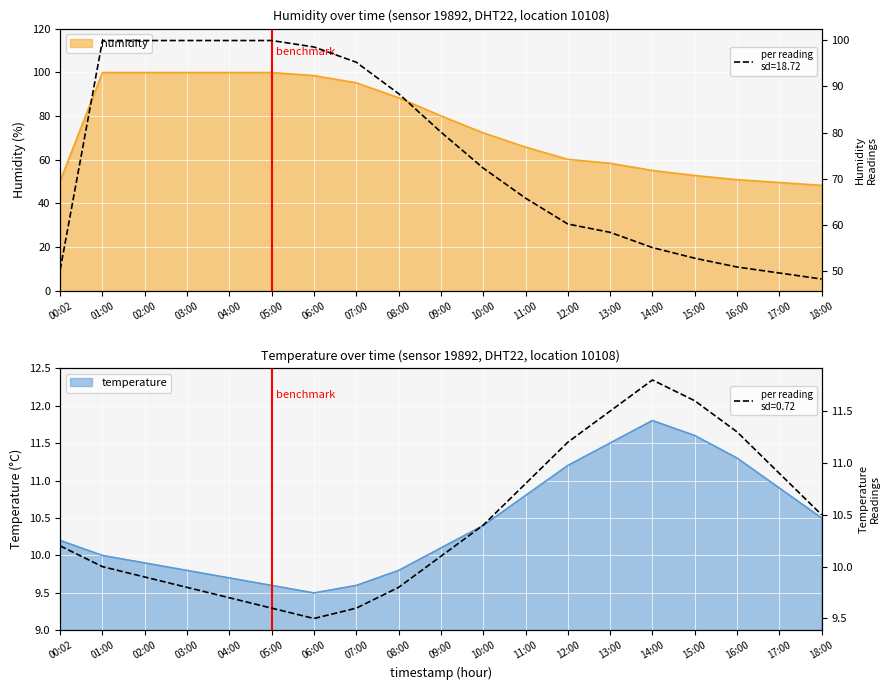

What is the sum of the temperature values at 01:00 and 08:00?

19.8